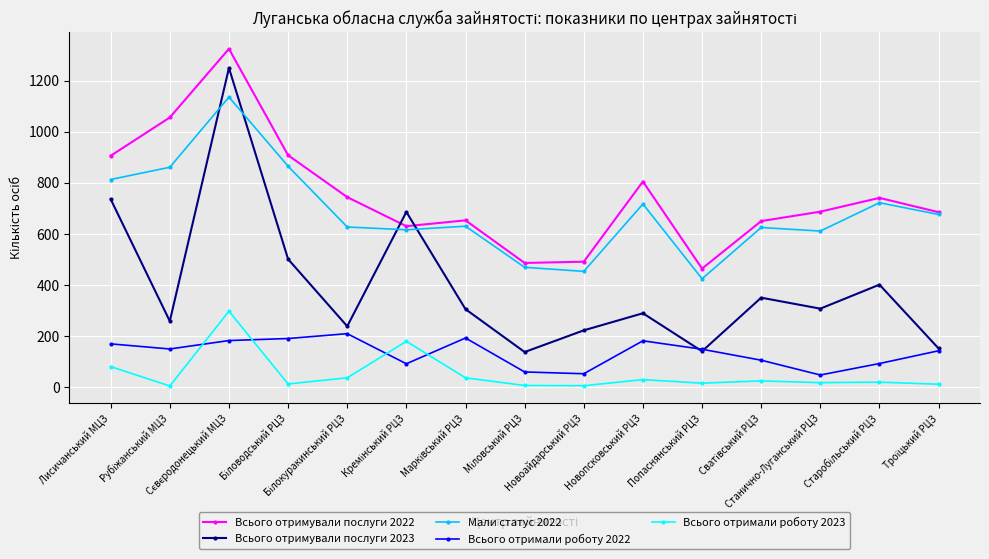

True or false: Всього отримували послуги 2023 has more than 2 points higher than both neighbors.

True